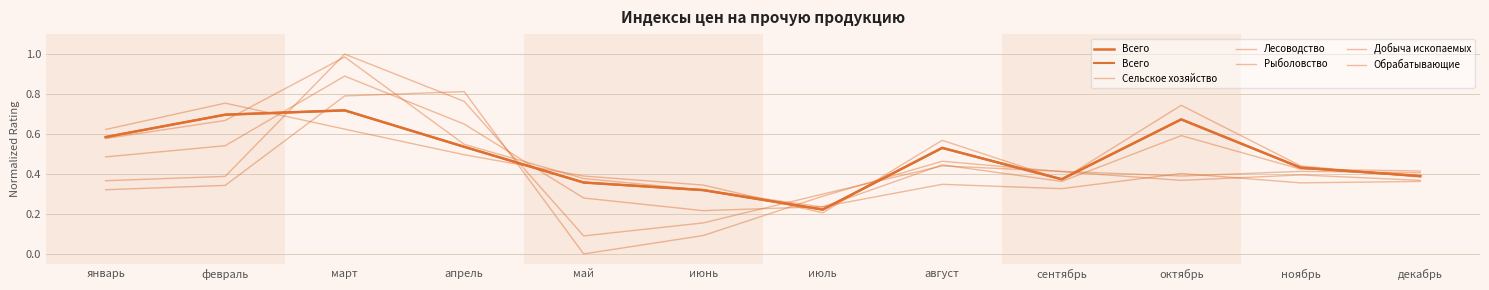

Where is Лесоводство nearest to the value 0?

июнь